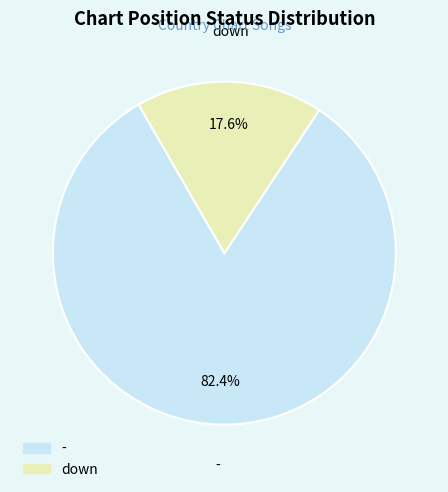

What is the ratio of the value at - to the value at down?

4.7